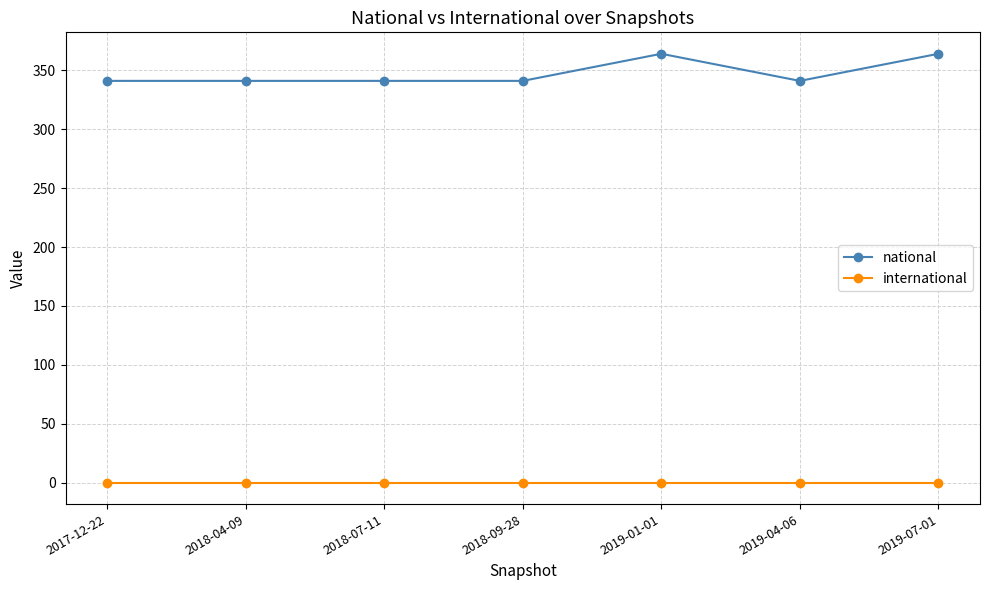

True or false: national has a value of 341 at 2018-04-09.

True